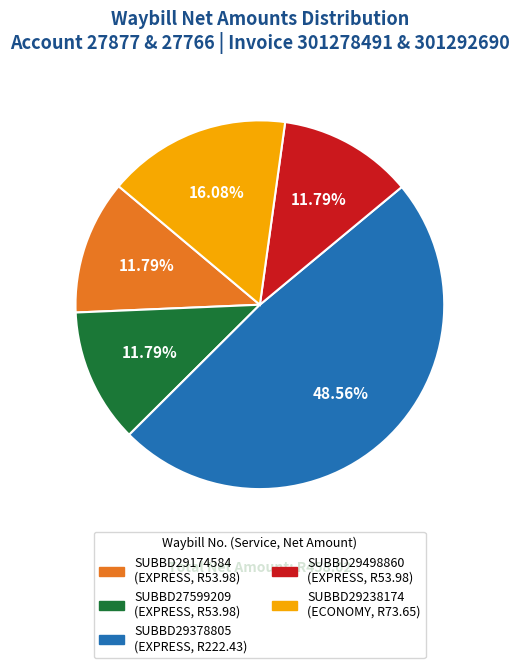

True or false: SUBBD29238174 accounts for 7% of the total.

False